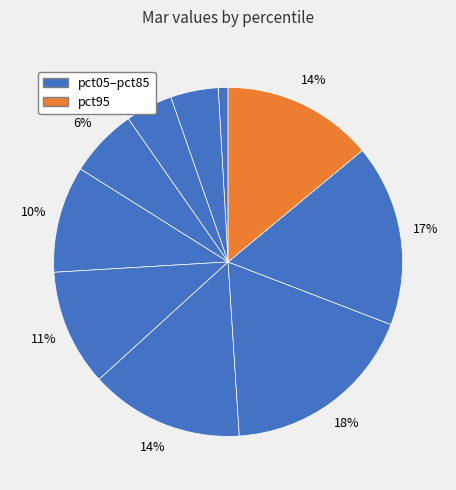

Does any single category account for the majority?

No